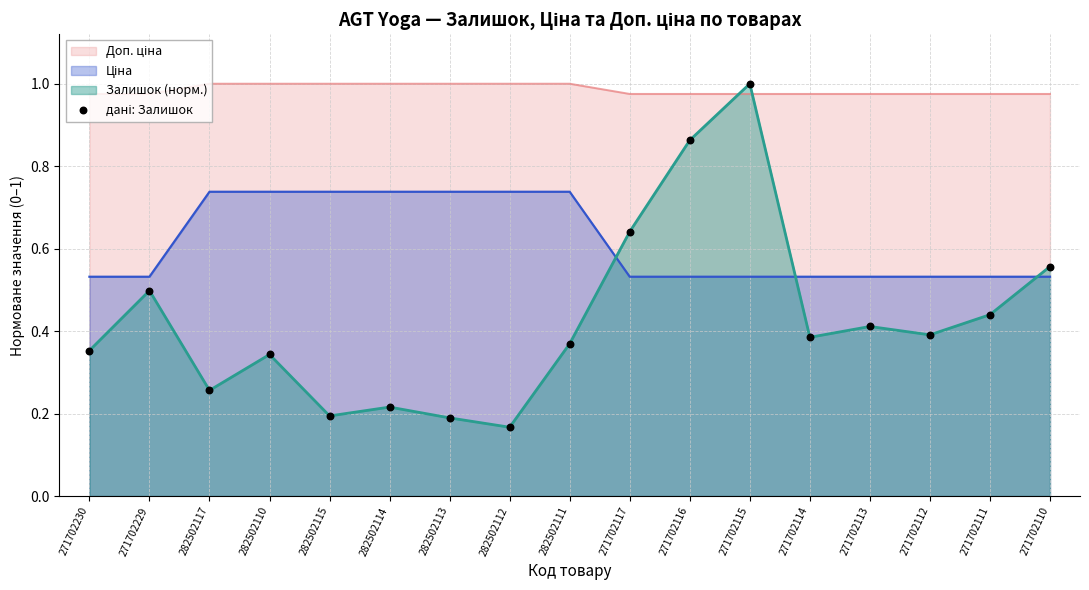

What is the change in value from 282502113 to 271702116?

+0.7